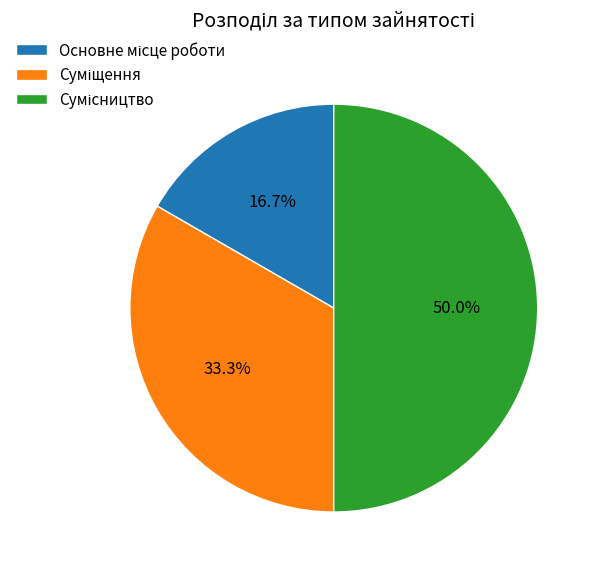

To the nearest percent, what is the average slice percentage?

33%